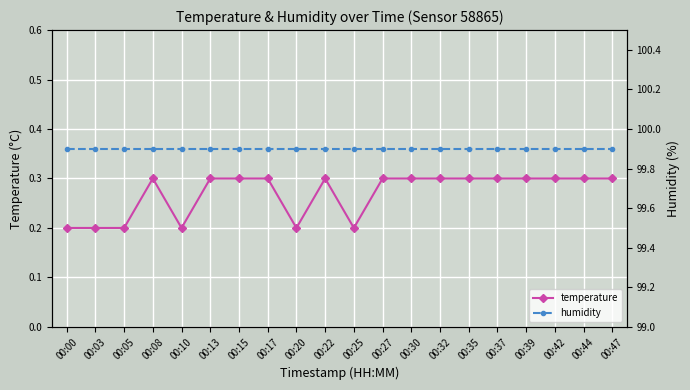

Rank the categories by temperature value from lowest to highest.

00:00, 00:03, 00:05, 00:10, 00:20, 00:25, 00:08, 00:13, 00:15, 00:17, 00:22, 00:27, 00:30, 00:32, 00:35, 00:37, 00:39, 00:42, 00:44, 00:47